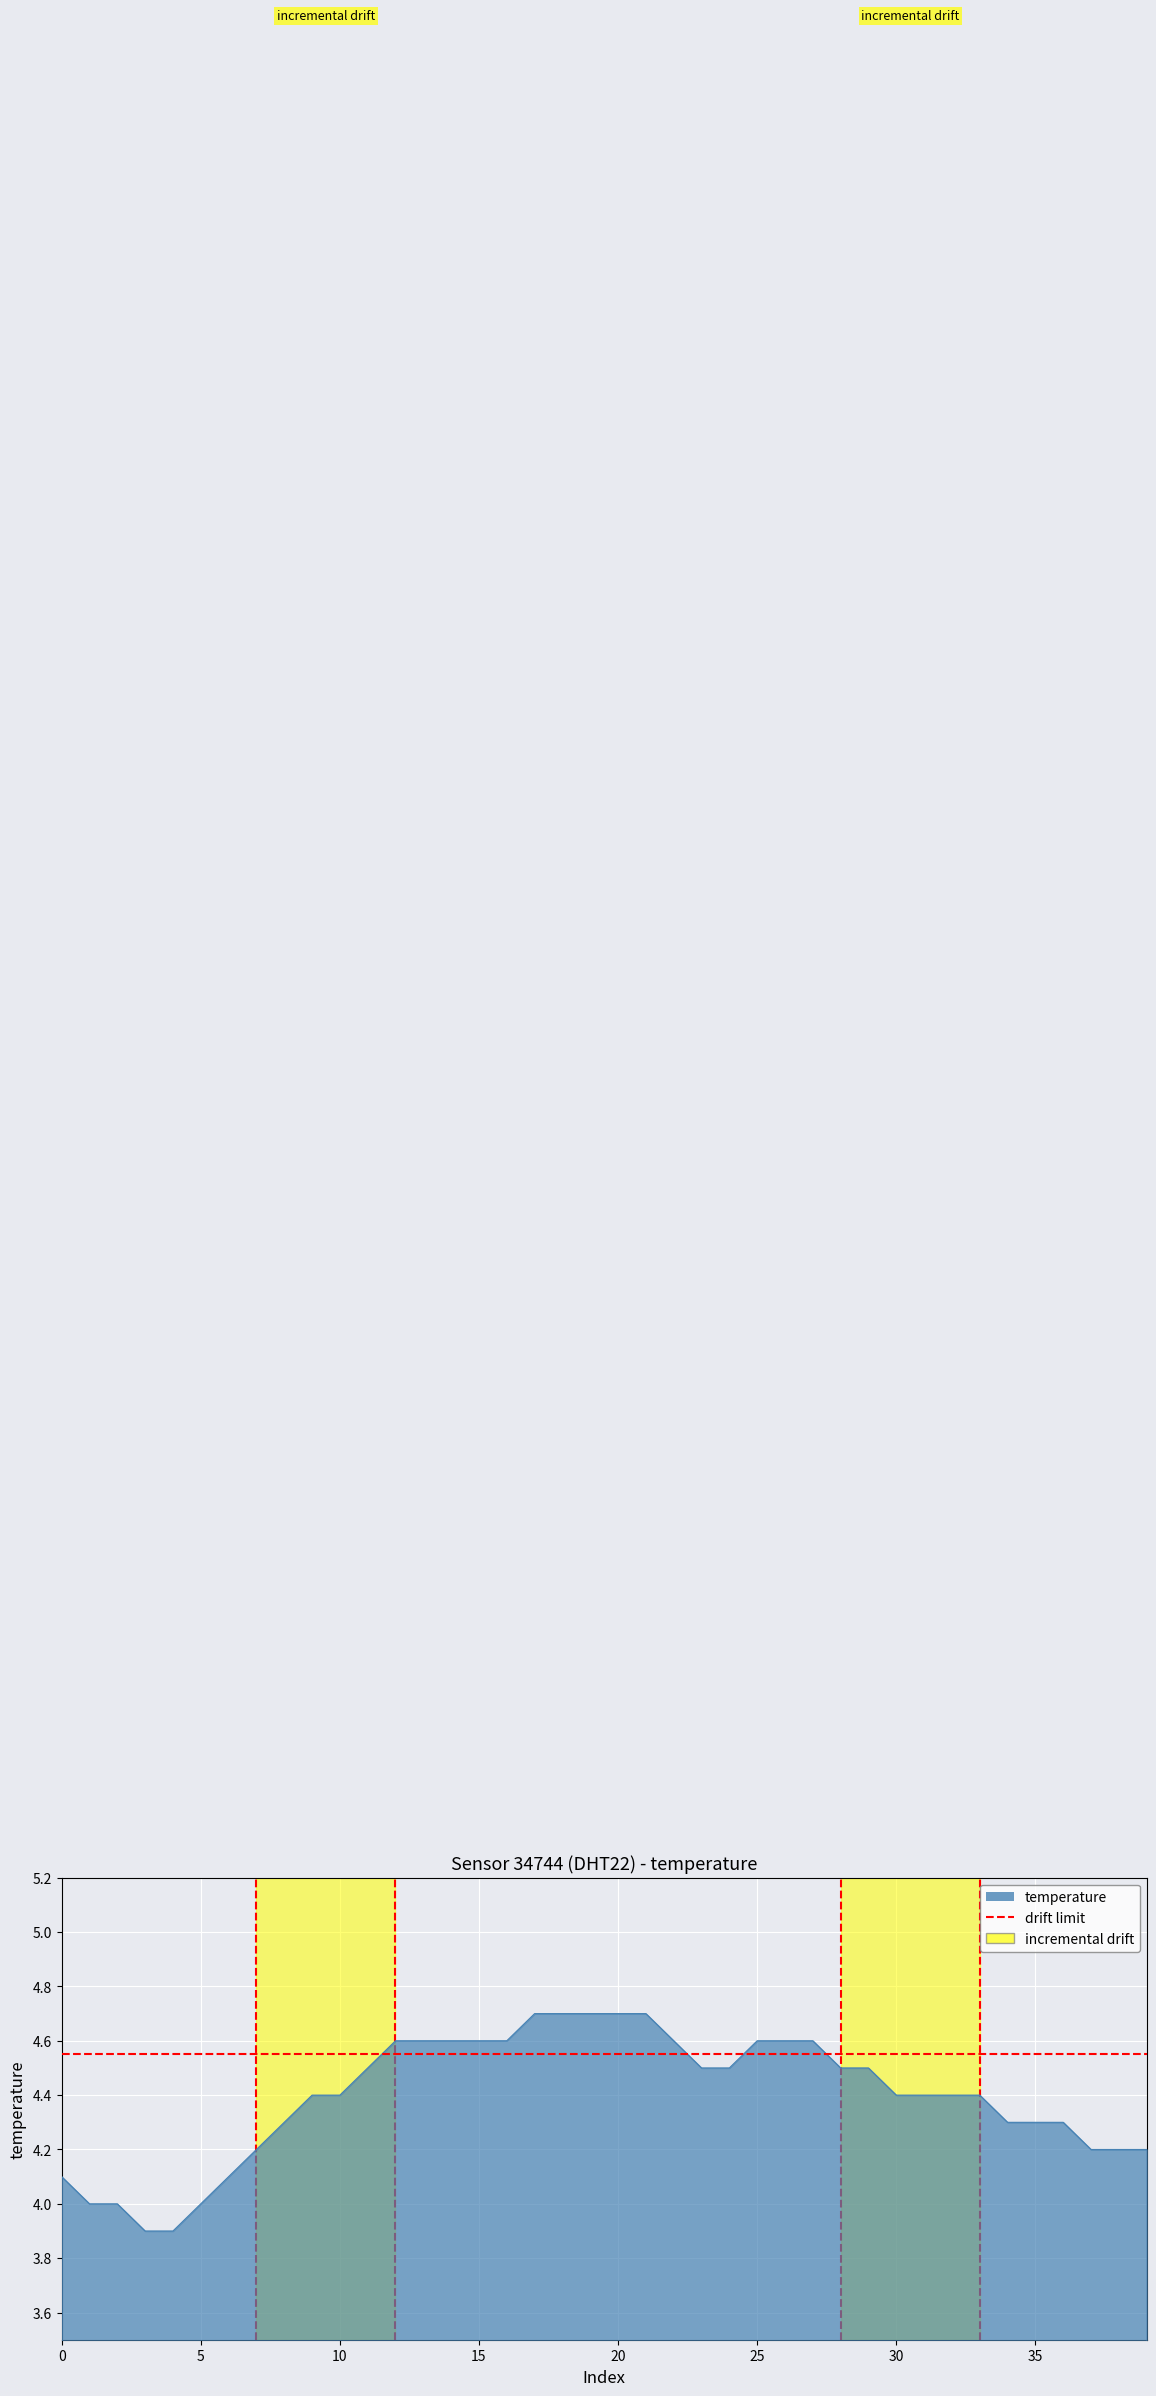

Is it true that the value at 2023-11-21T00:56:16 is 4.5?

True